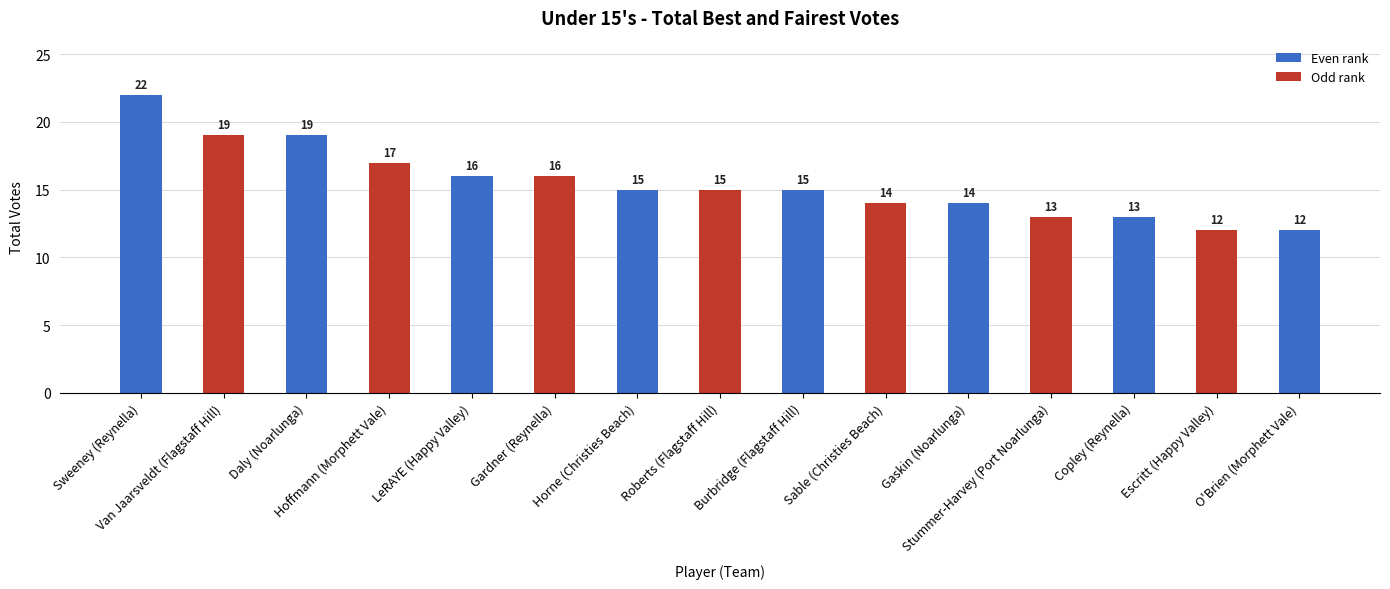

How many bars are there in total?

15